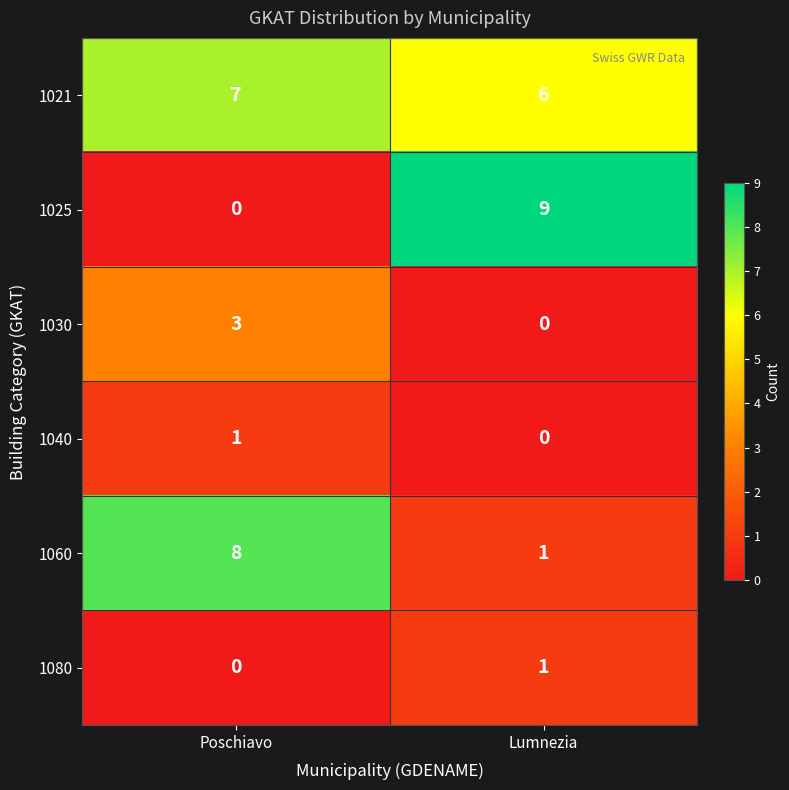

What is the sum of the 1060 values at Poschiavo and Lumnezia?

9